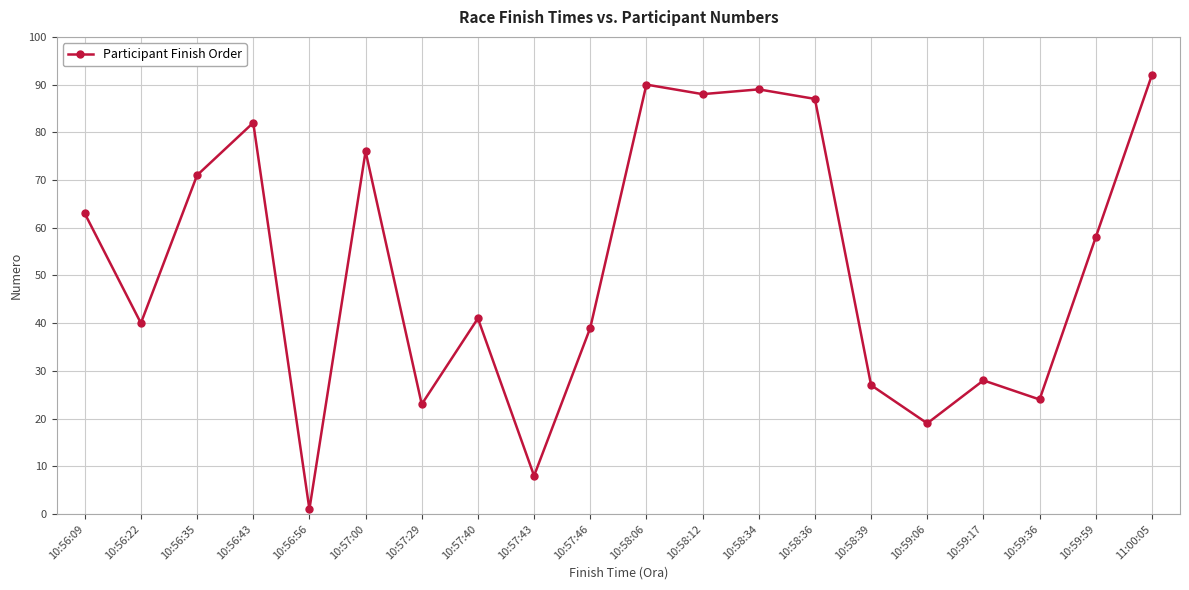

At which category does the data reach its first local valley?

10:56:22